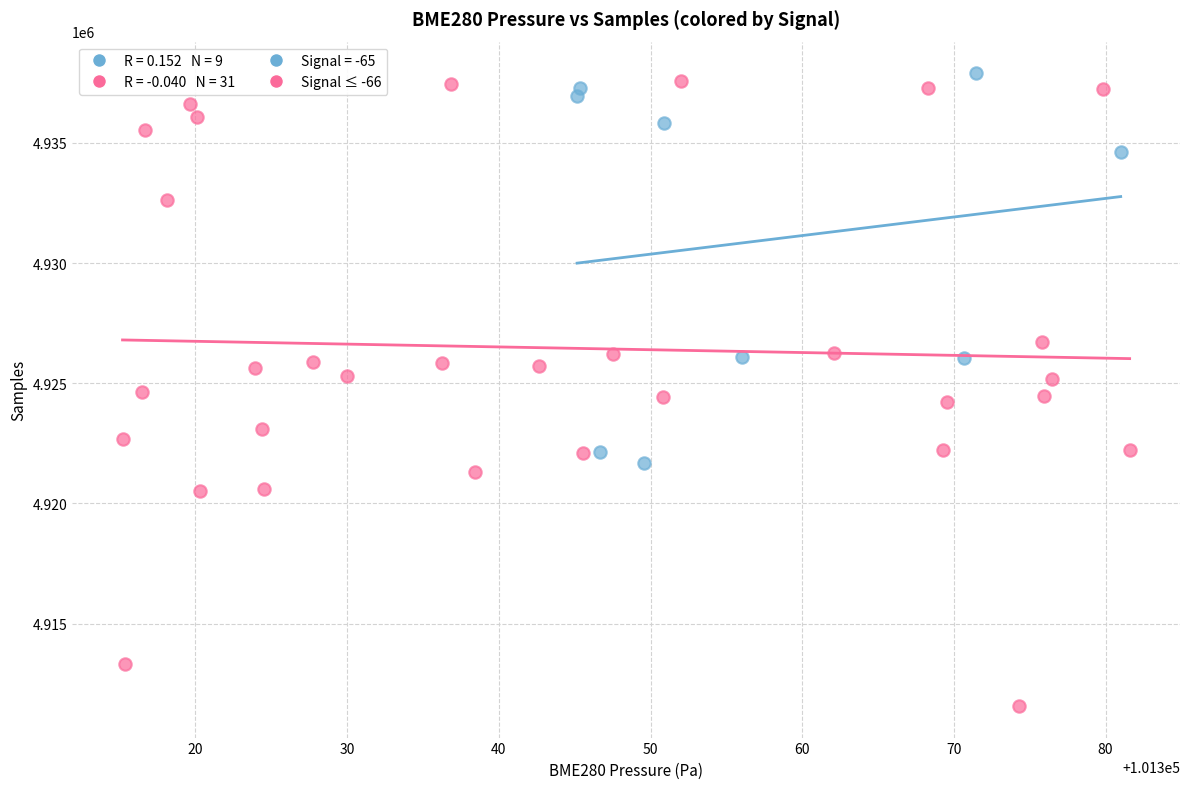

Which series has the widest spread of Y values?

Signal ≤ -66